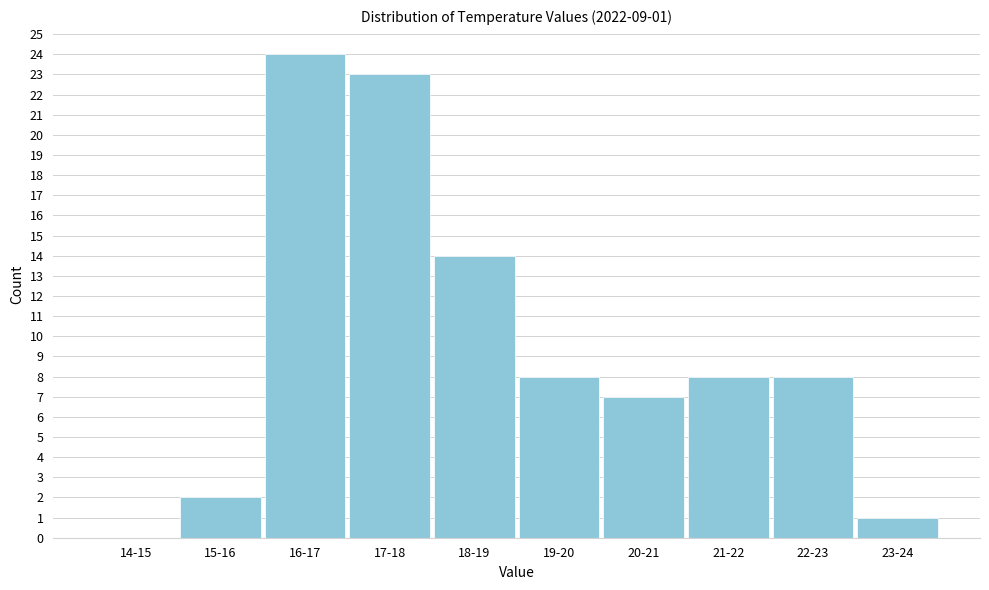

Reading right to left, transcribe all the data shown in this chart.

23-24=1	22-23=8	21-22=8	20-21=7	19-20=8	18-19=14	17-18=23	16-17=24	15-16=2	14-15=0